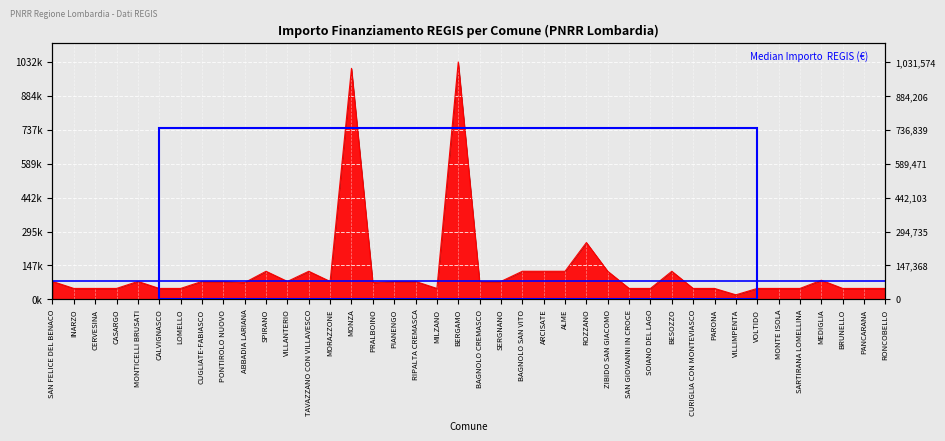

At which category does the chart reach its minimum across all series?

VILLIMPENTA